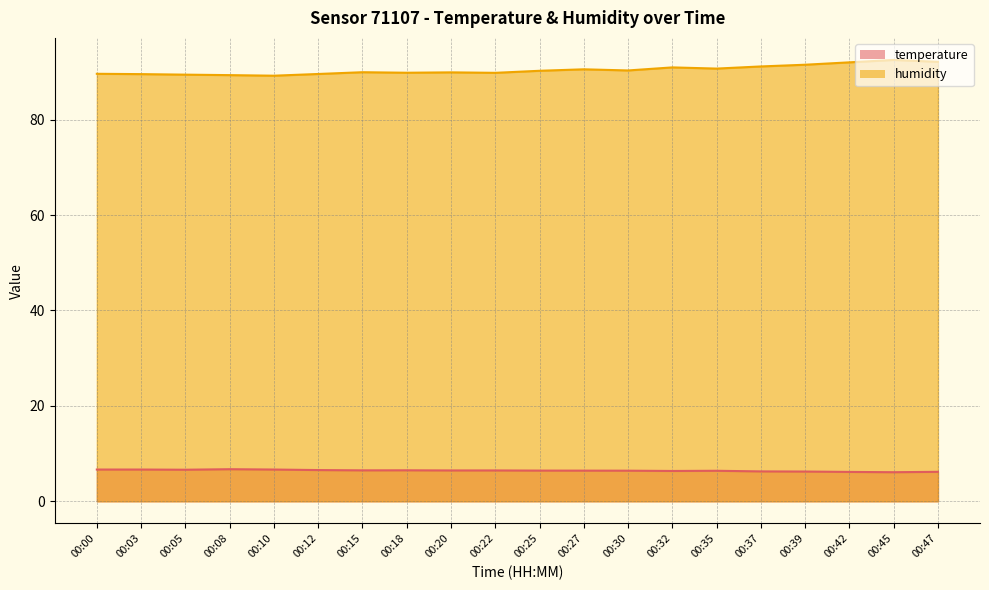

Between 00:32 and 00:45, which series saw the biggest shift?

humidity